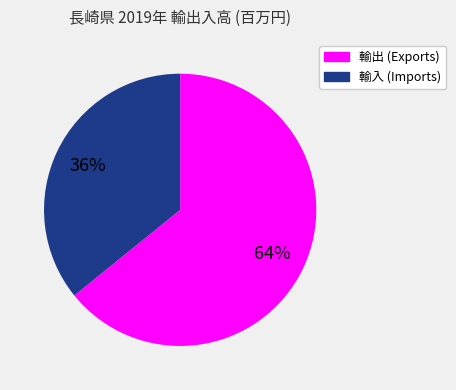

How many segments does this pie chart have?

2